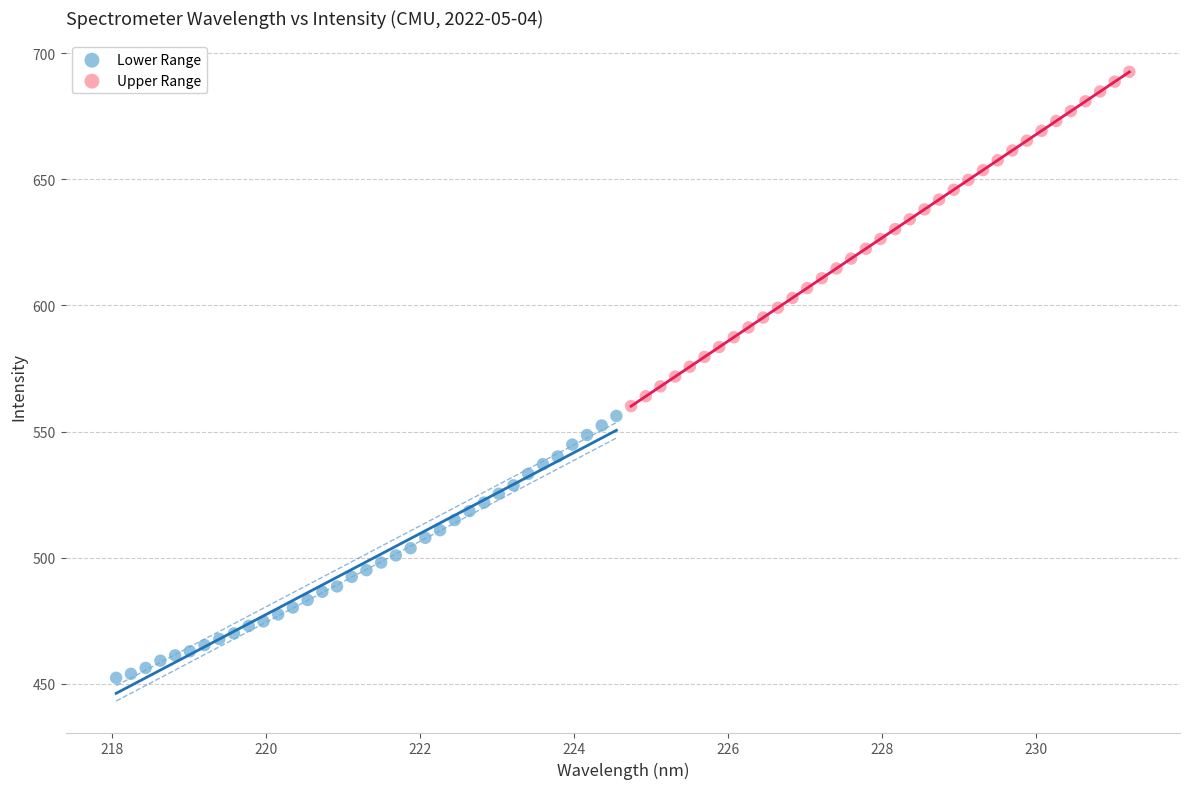

Which series has the largest Y range (max minus min)?

Upper Range